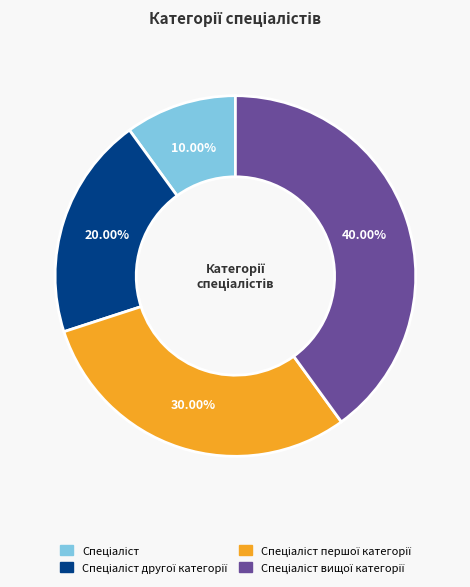

Is there a majority slice in this chart?

No